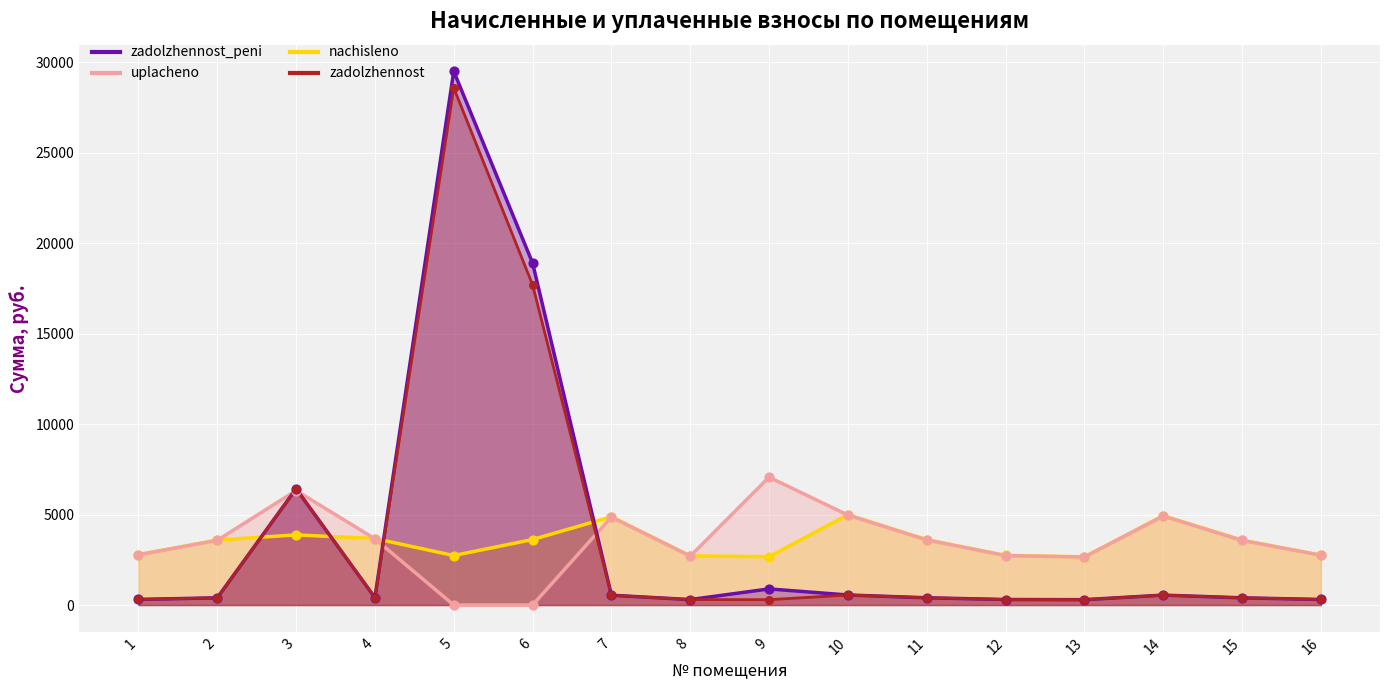

What are all the series names shown in the legend?

zadolzhennost, nachisleno, uplacheno, zadolzhennost_peni